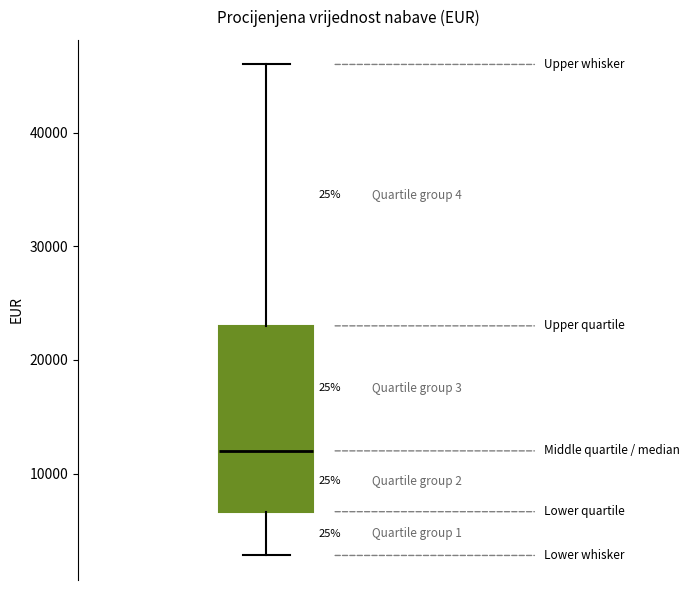

Read this box plot against the y-axis: the position of the median line, the range covered by the box, and the ends of both whiskers. The values are not printed on the chart, so give them approximately, as read against the axis.

median 12000, box 7000 to 23000, whiskers 3000 to 46000